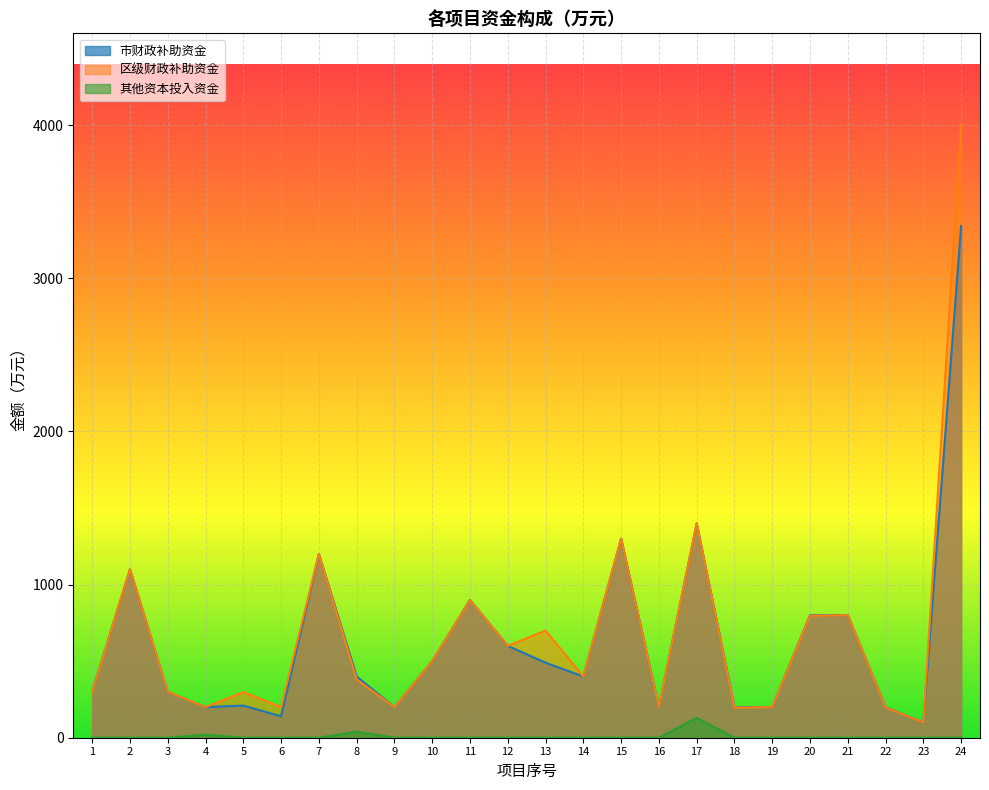

What is the difference between the maximum and second lowest values in the 其他资本投入资金 series?

130.0